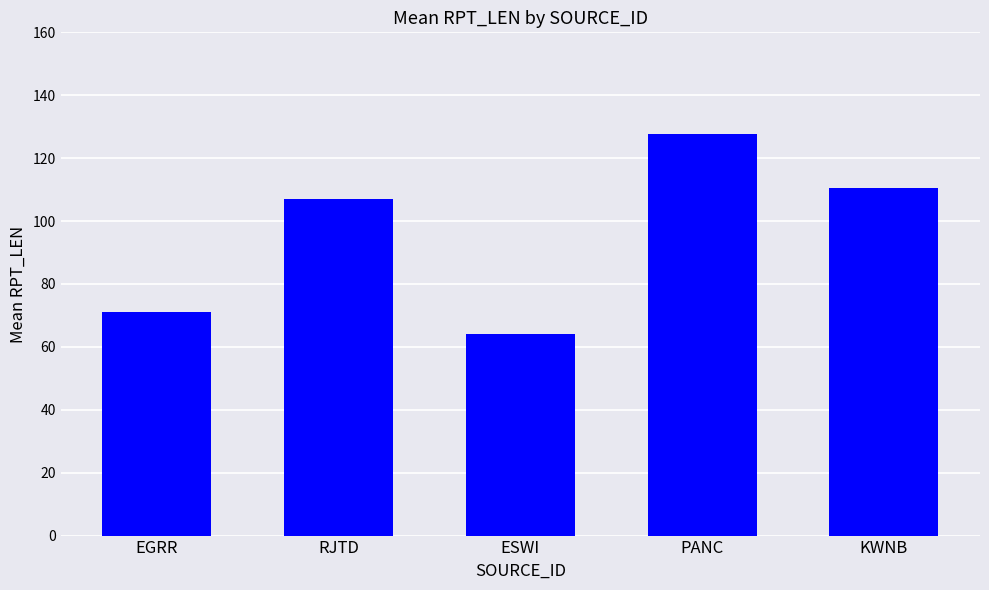

What position from the left is EGRR?

1